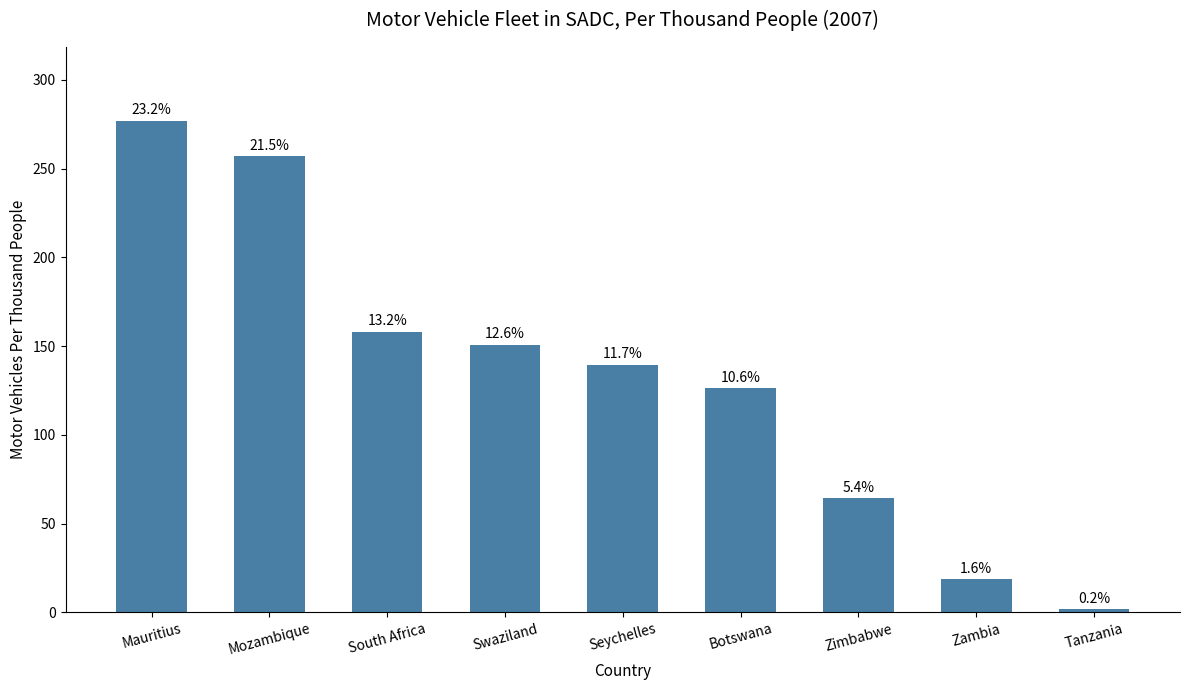

Reading right to left, list all the values displayed in this chart.

1.8	18.7	64.4	126.3	139.4	150.8	158.0	257.0	277.0